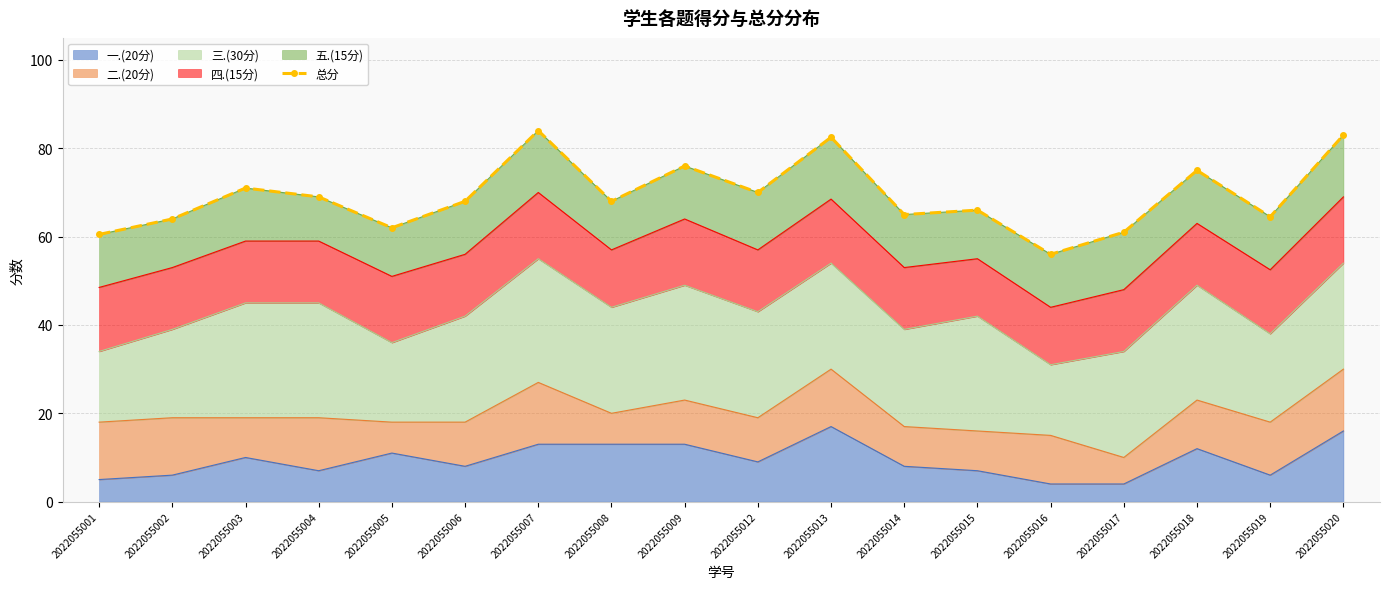

Does the chart have visible grid lines?

Yes